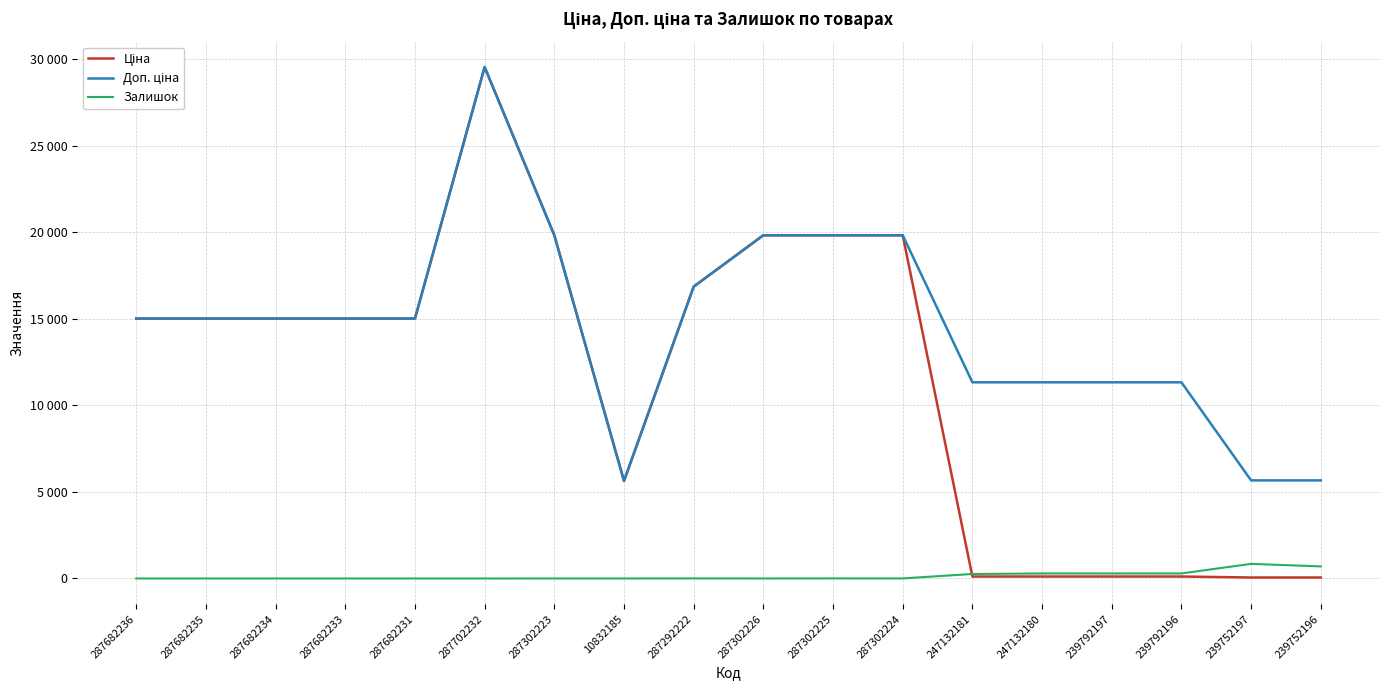

What is the lowest value of the Доп. ціна series?

5636.0